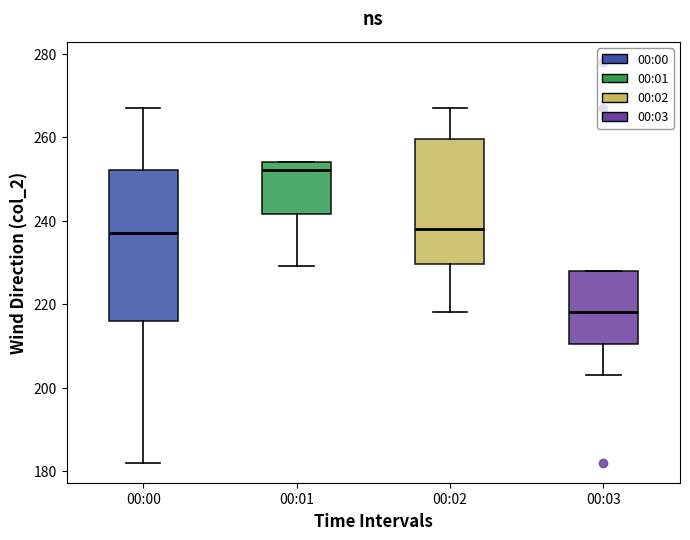

Where does the lower whisker of the box for 00:03 end on the y-axis? The values are not printed on the chart, so give them approximately, as read against the axis.

204